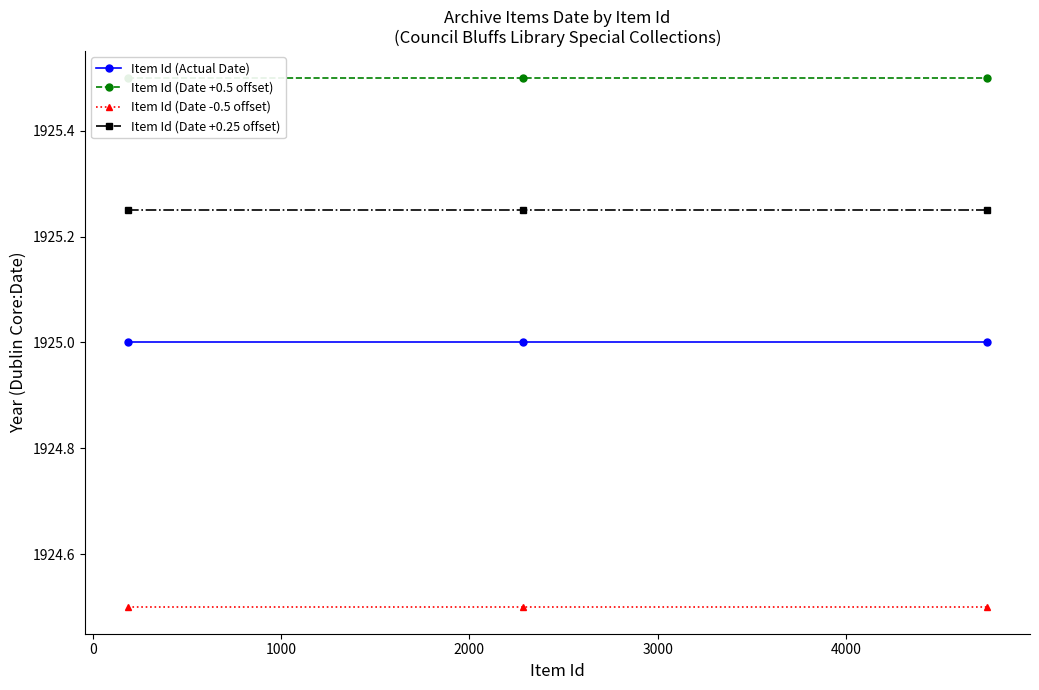

Which series has the widest spread of values?

Item Id (Actual Date)